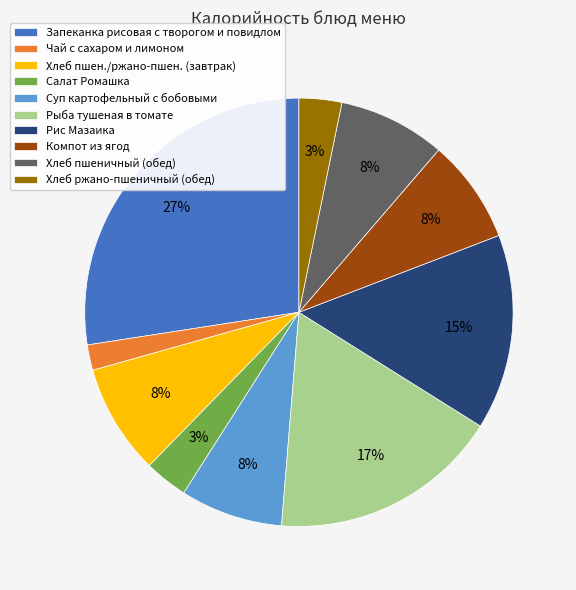

Is there a majority slice in this chart?

No